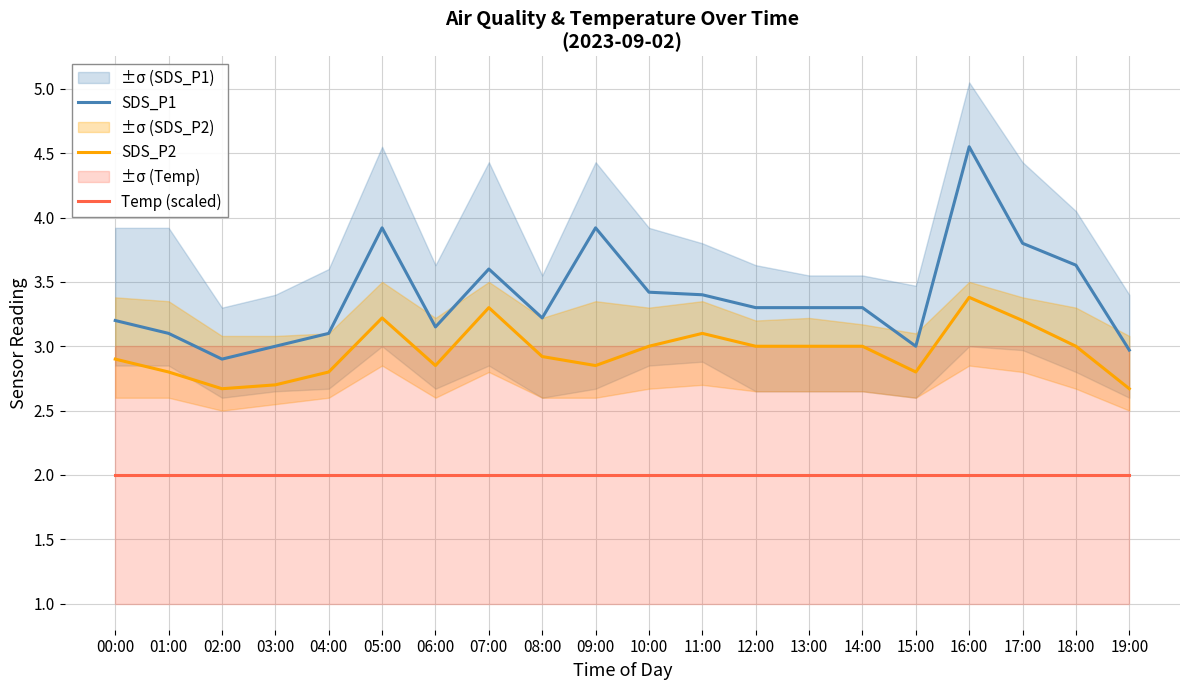

True or false: SDS_P2 and Temp (scaled) cross at least once.

False